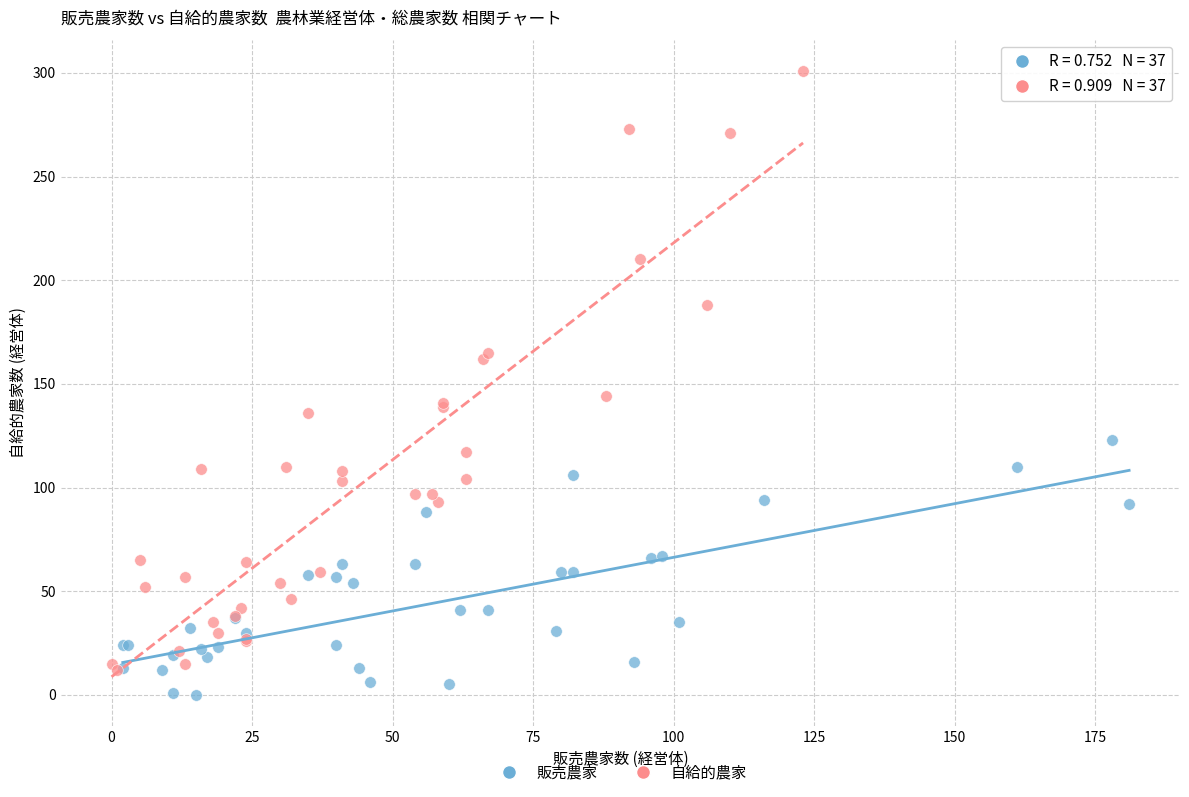

Which series reaches the maximum Y coordinate?

自給的農家